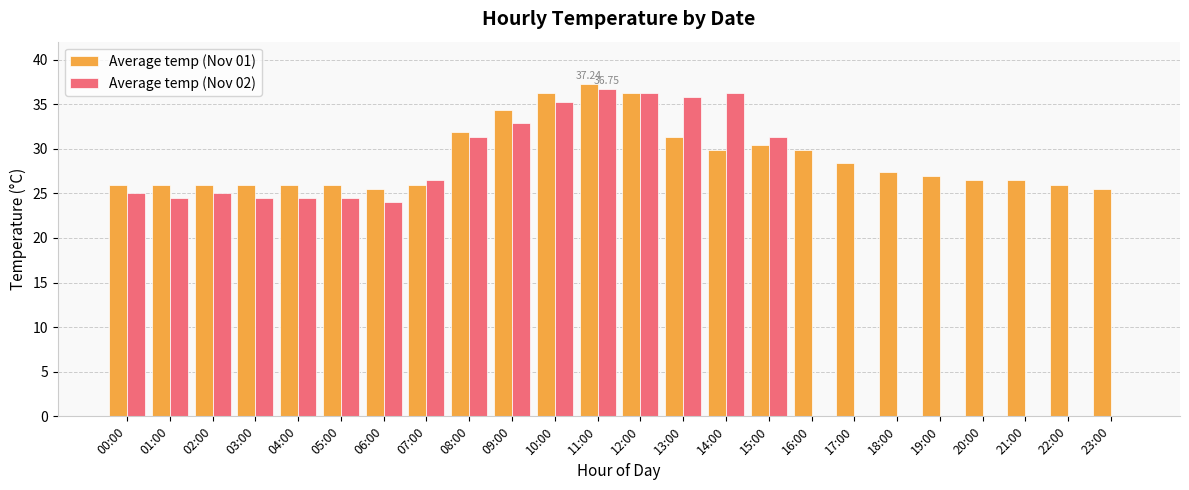

Which series has the largest total across all categories?

Average temp (Nov 01)